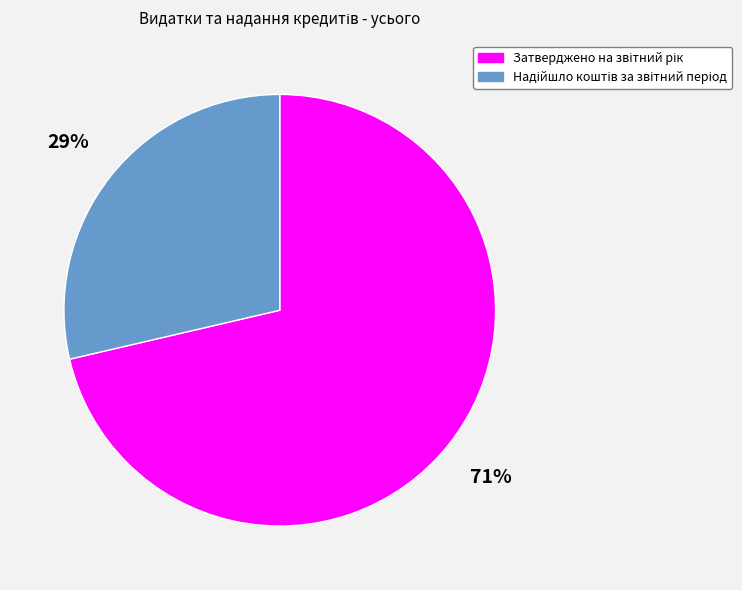

Is there any slice that represents more than half of the pie?

Yes